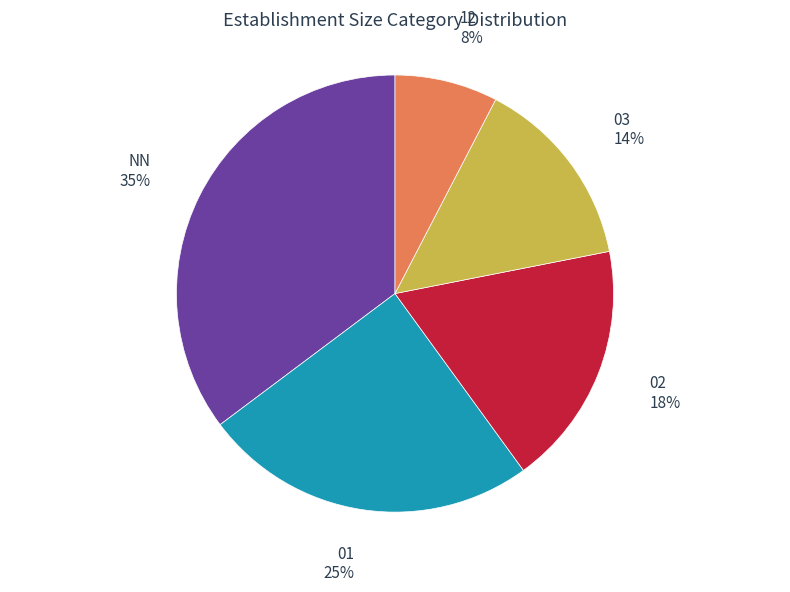

Does any single category account for the majority?

No